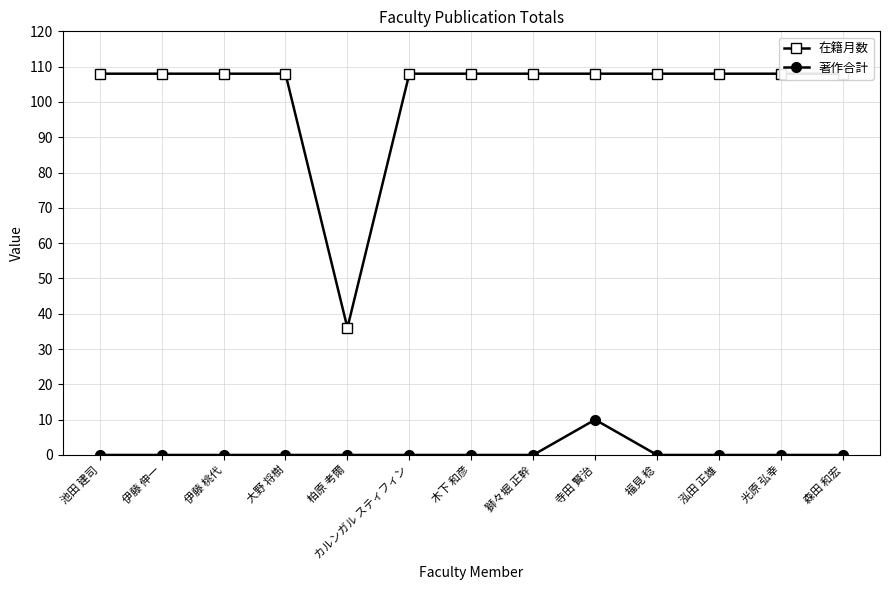

Where is the first local minimum for 在籍月数?

柏原 考爾